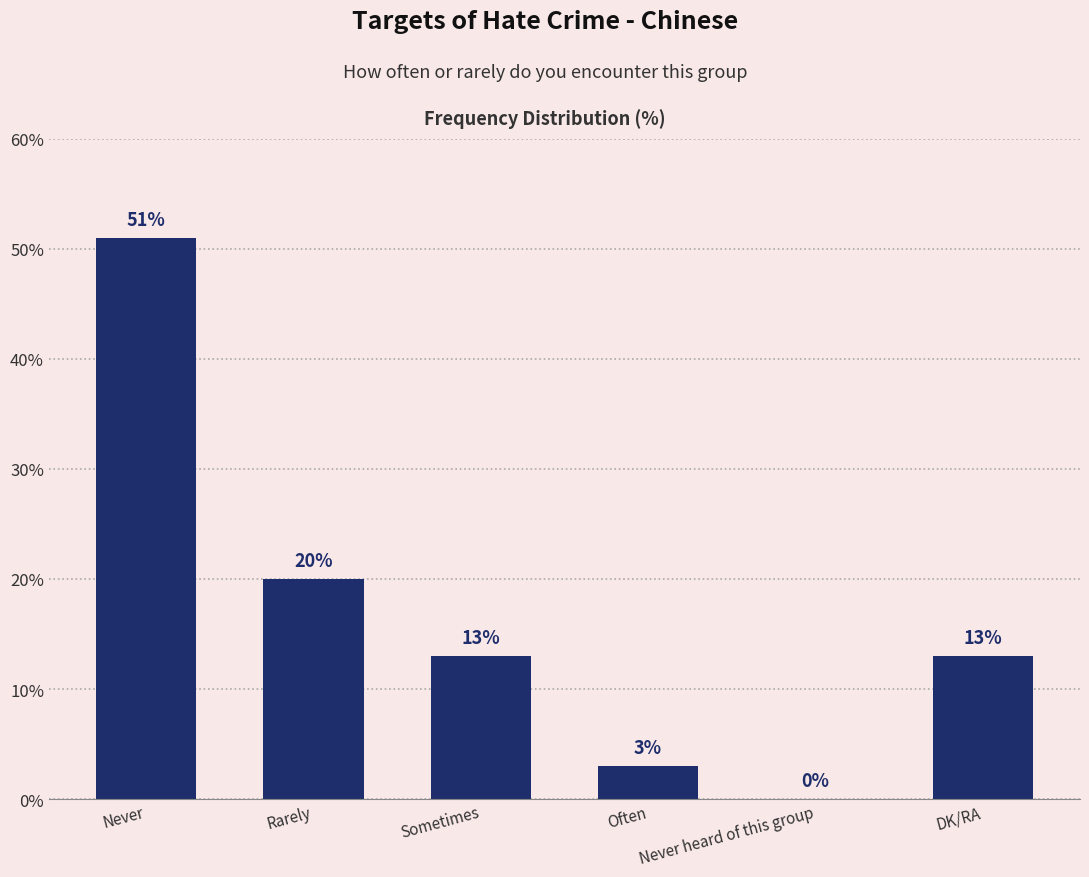

Reading right to left, what are all the values shown in this chart?

13	0	3	13	20	51